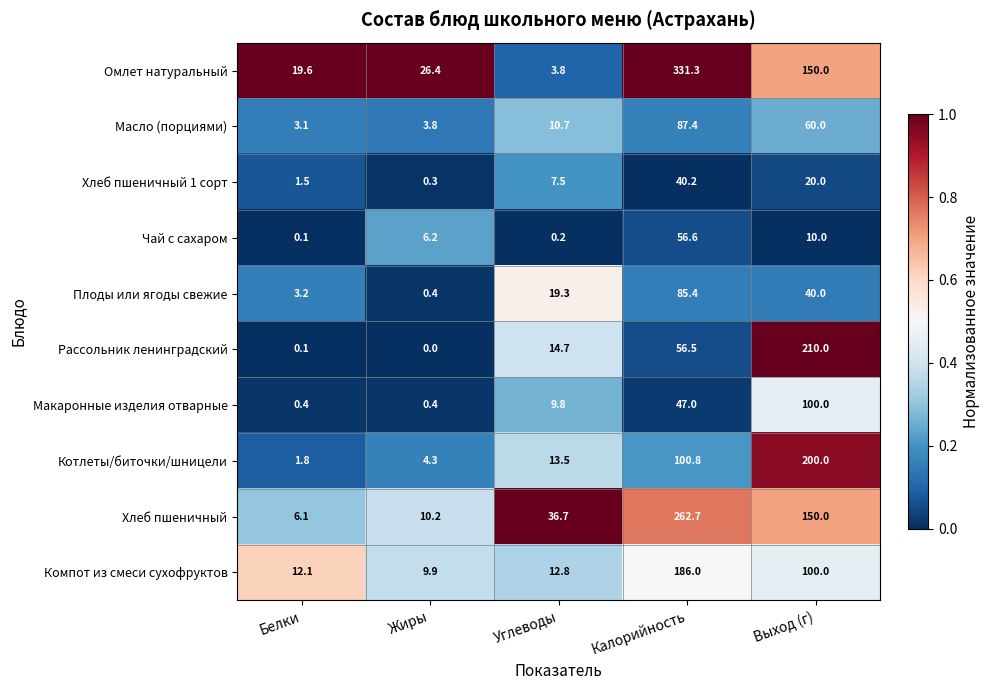

At which category is the sum across all series the highest?

Калорийность